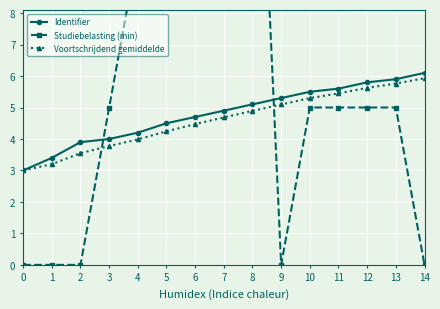

Is it true that Identifier equals 5.5 at 10?

True